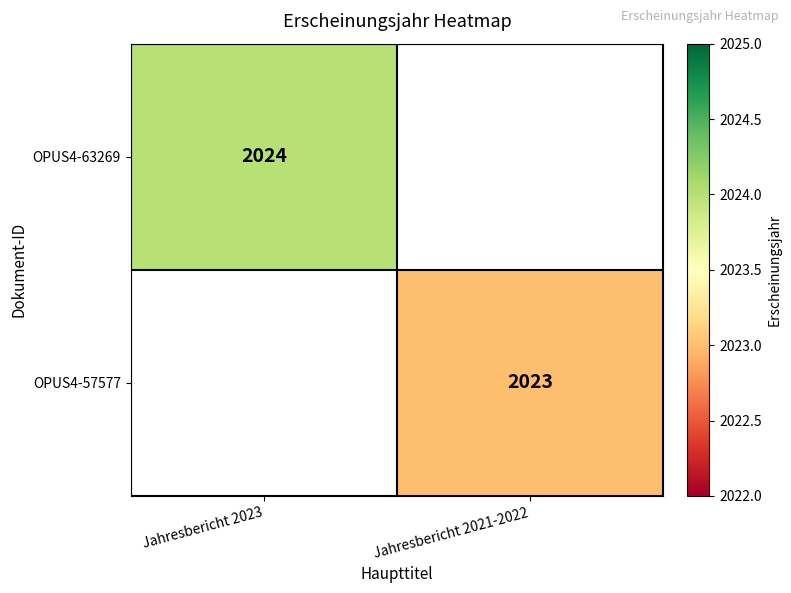

True or false: OPUS4-57577 has a value of 2023 at Jahresbericht 2021-2022.

True